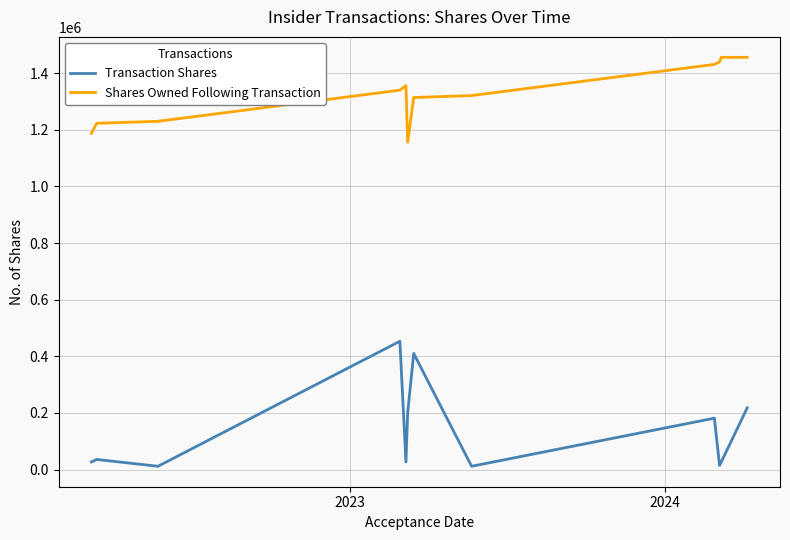

True or false: Shares Owned Following Transaction and Transaction Shares intersect in this chart.

False